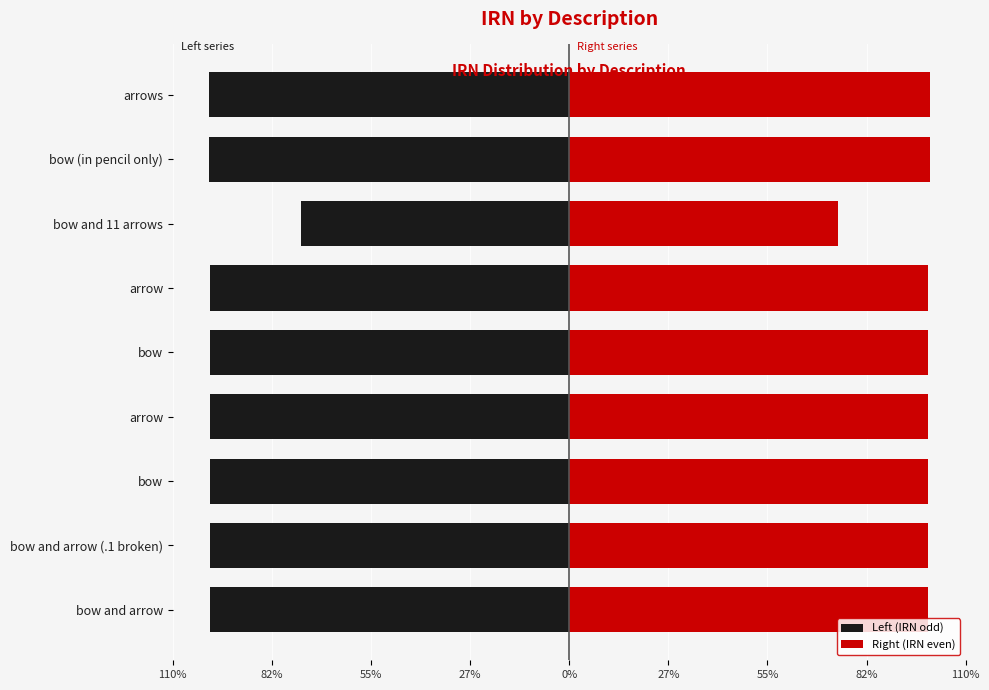

The value of Right (IRN even) at bow is 34.5. True or false?

False